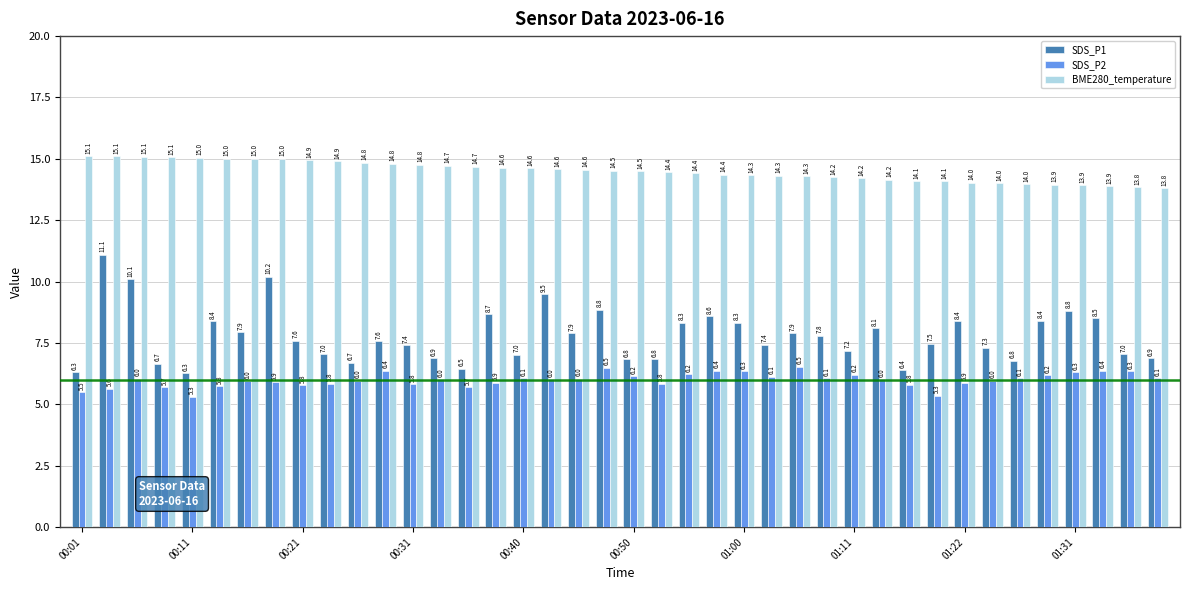

How many values in the SDS_P2 series are below 6?

18